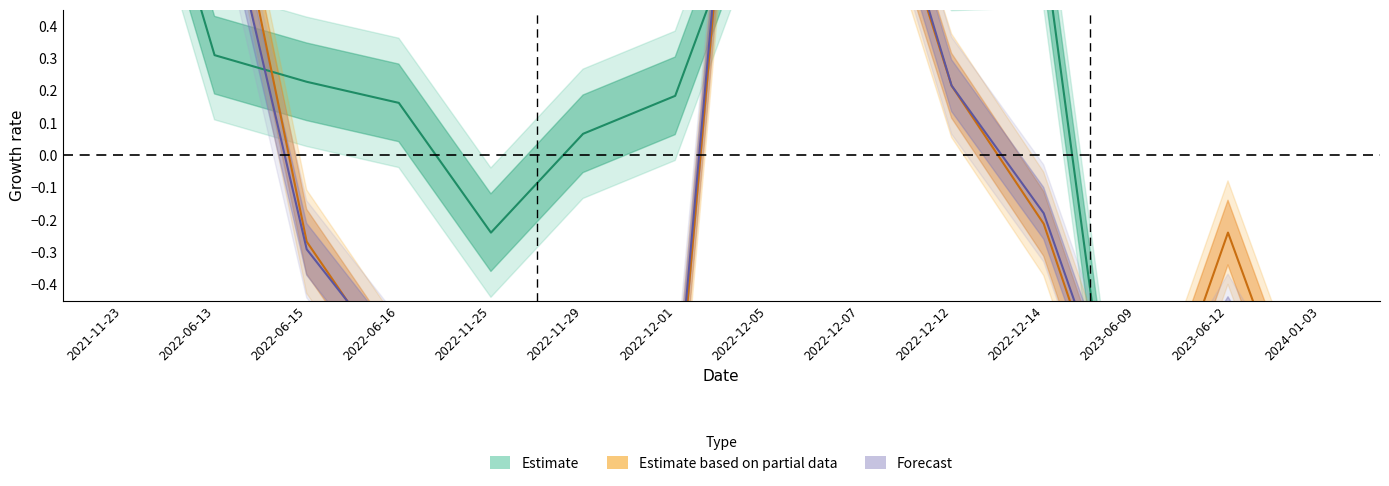

True or false: transactionValue_norm has more than 2 points higher than both neighbors.

True